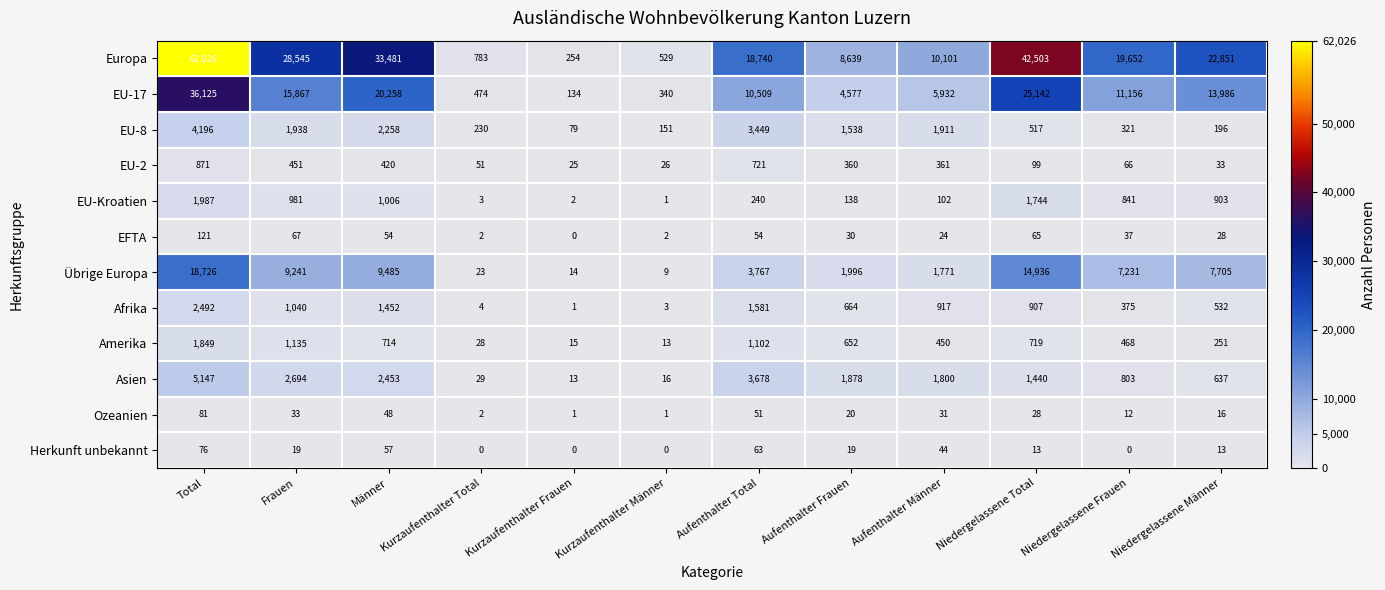

Is the value of EU-17 at Kurzaufenthalter Total greater than the value of Ozeanien at Kurzaufenthalter Total?

Yes